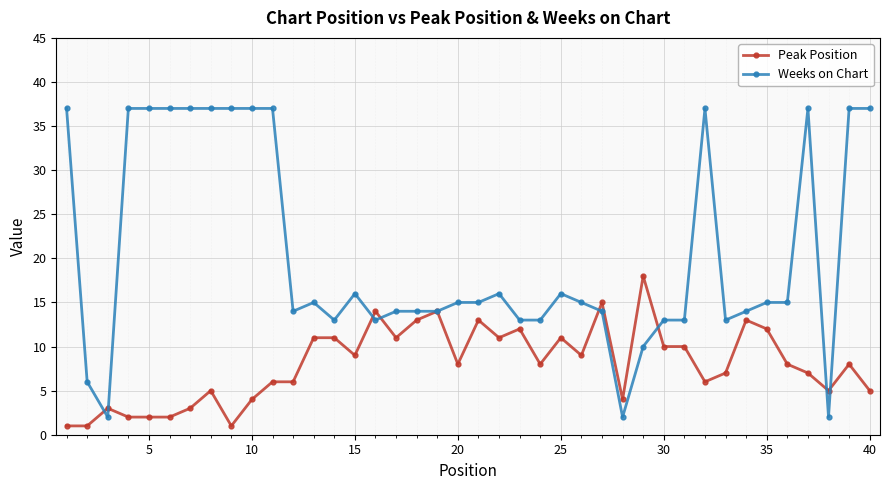

What is the value of the Peak Position point at the 29th from the left?

18